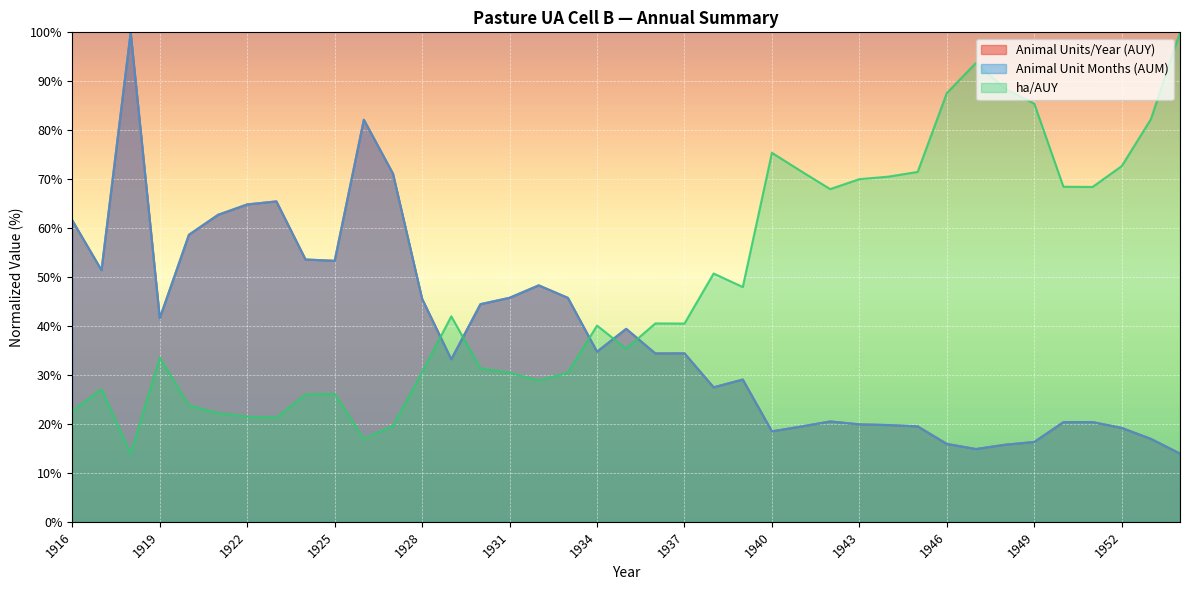

What is the difference between the maximum and second lowest values in the Animal Unit Months (AUM) series?

85.1